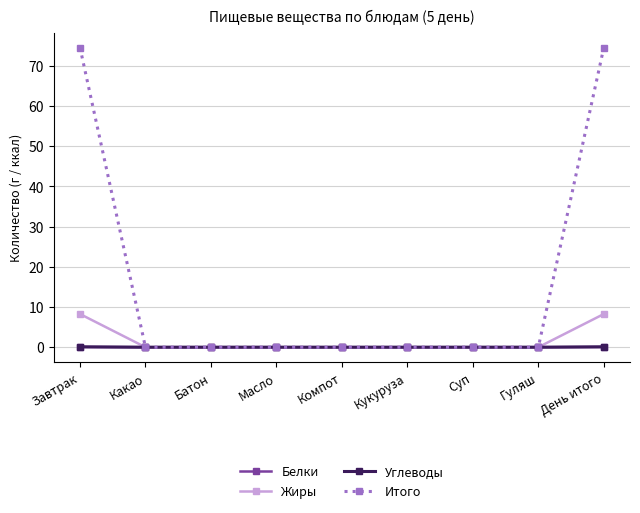

Count the number of data series in this chart.

4